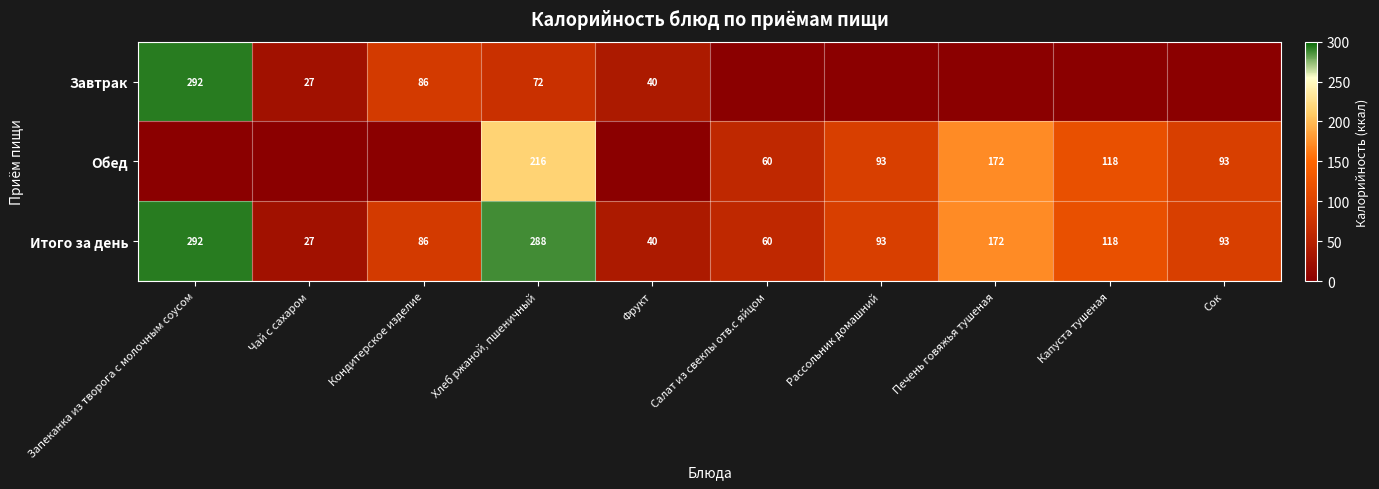

What is the sum of all Итого за день values?

1269